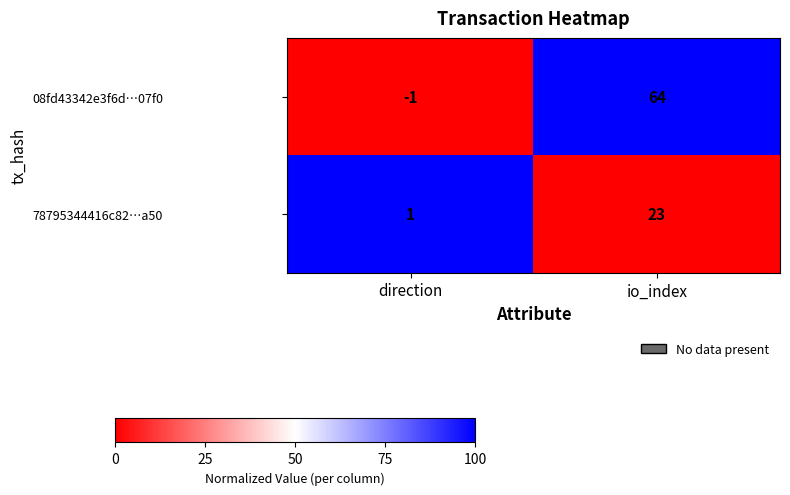

Between direction and io_index, which series saw the biggest shift?

08fd43342e3f6d…07f0